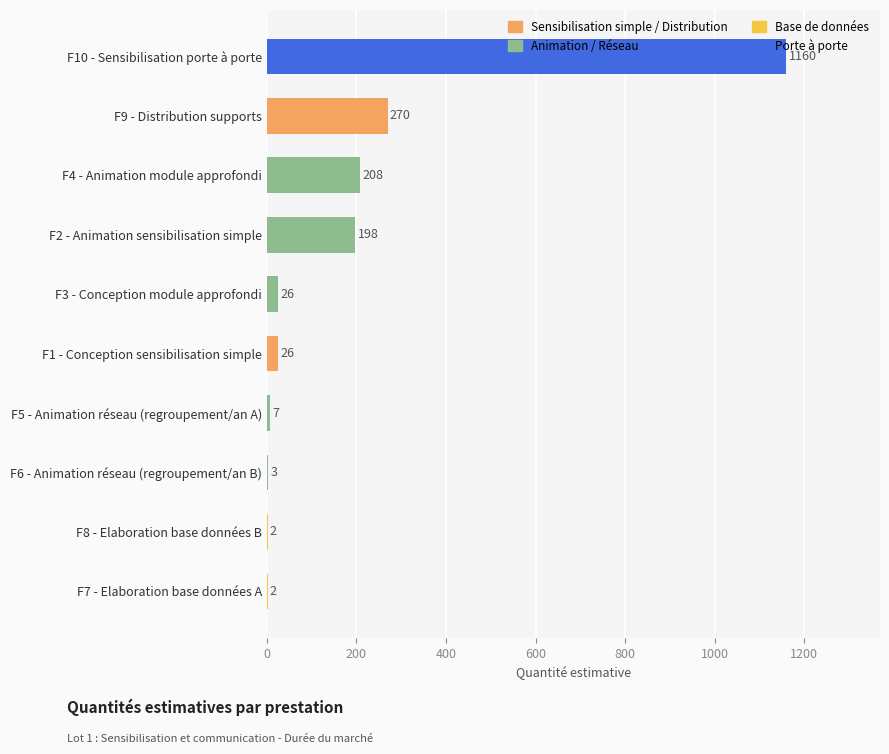

How many data points does each series have?

10